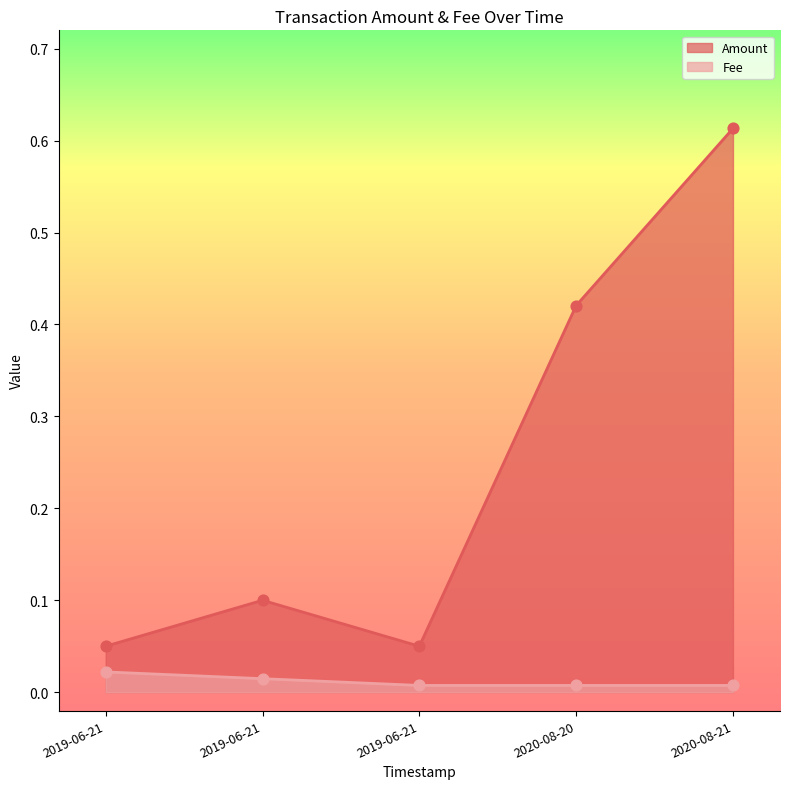

What are all the series names shown in the legend?

Amount, Fee